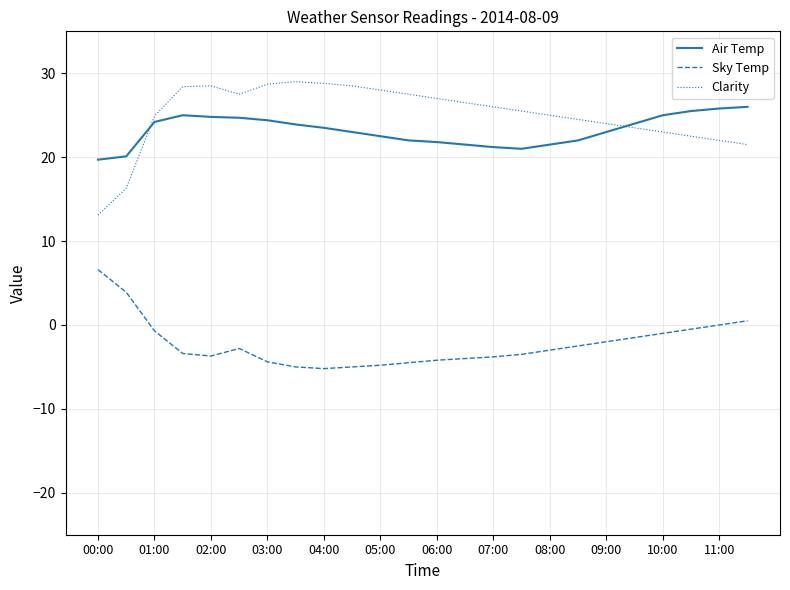

Which series has the largest range (max minus min)?

Clarity